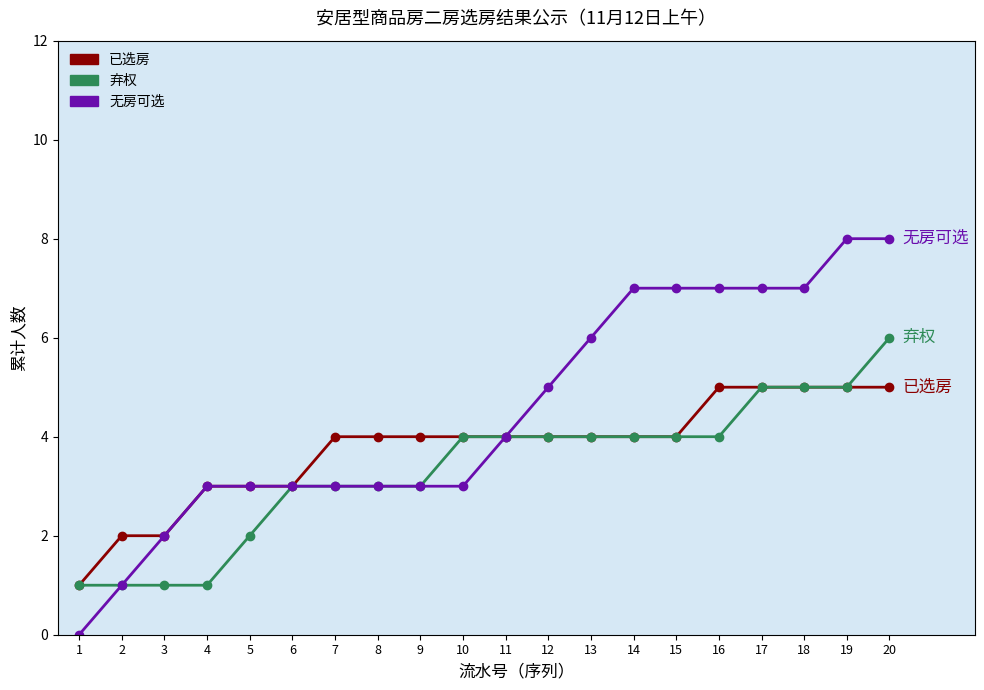

Reading right to left, extract all data points from this chart.

已选房: 5	5	5	5	5	4	4	4	4	4	4	4	4	4	3	3	3	2	2	1
弃权: 6	5	5	5	4	4	4	4	4	4	4	3	3	3	3	2	1	1	1	1
无房可选: 8	8	7	7	7	7	7	6	5	4	3	3	3	3	3	3	3	2	1	0